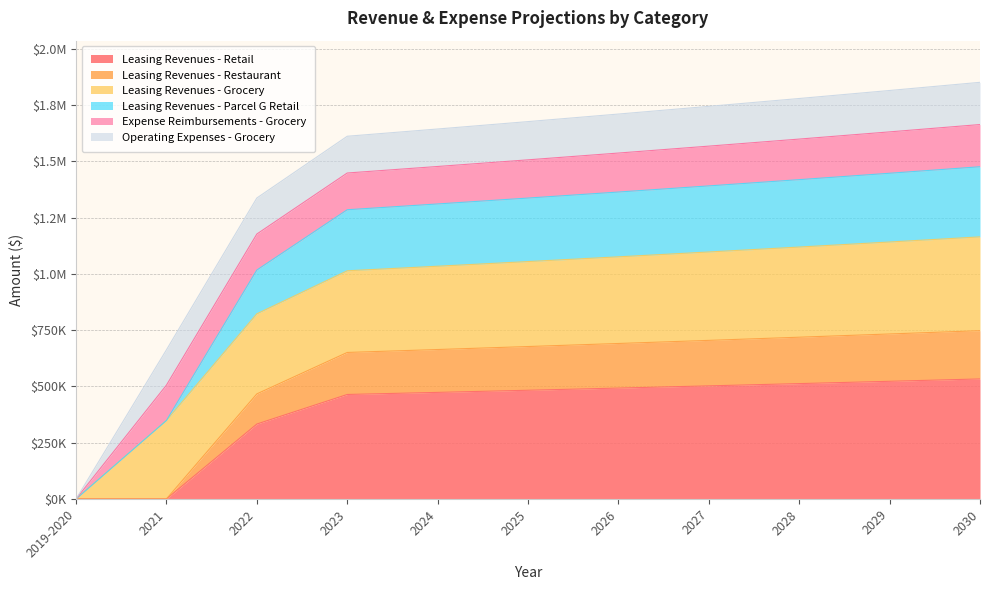

True or false: Leasing Revenues - Retail and Leasing Revenues - Restaurant intersect in this chart.

False